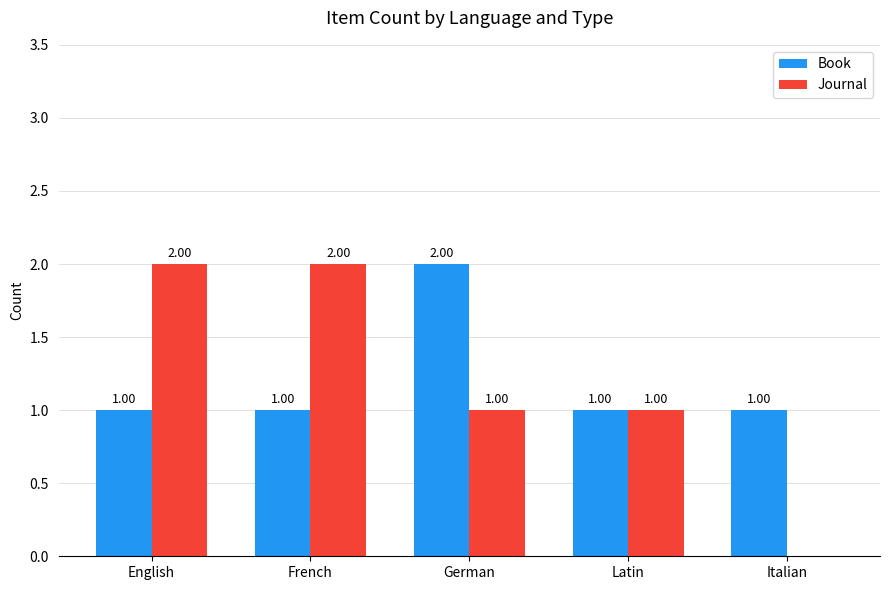

Reading left to right, list all the values displayed in this chart.

Book: 1	1	2	1	1
Journal: 2	2	1	1	0